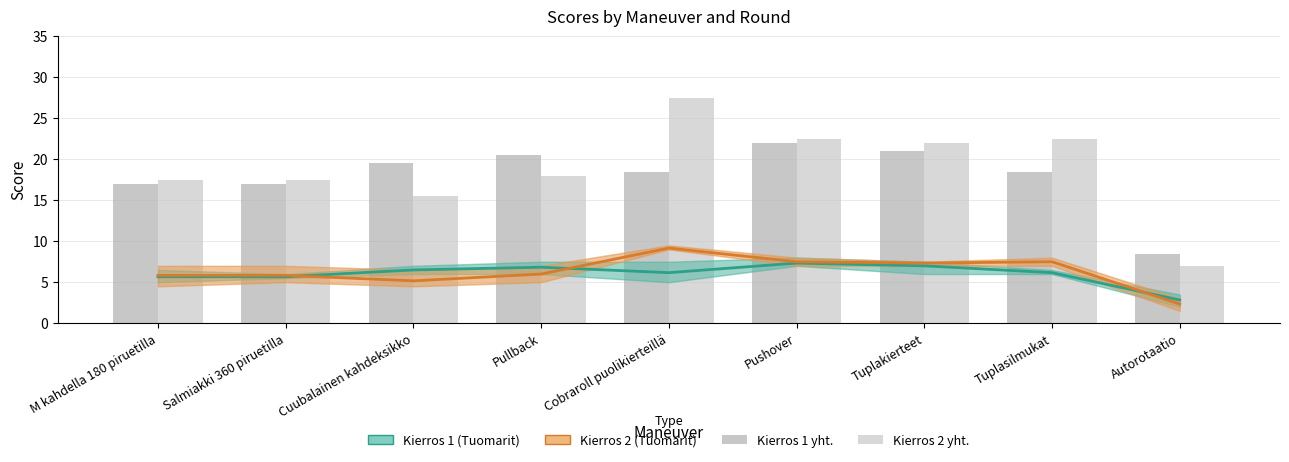

Which series has the largest total across all categories?

Kierros 2 yht.